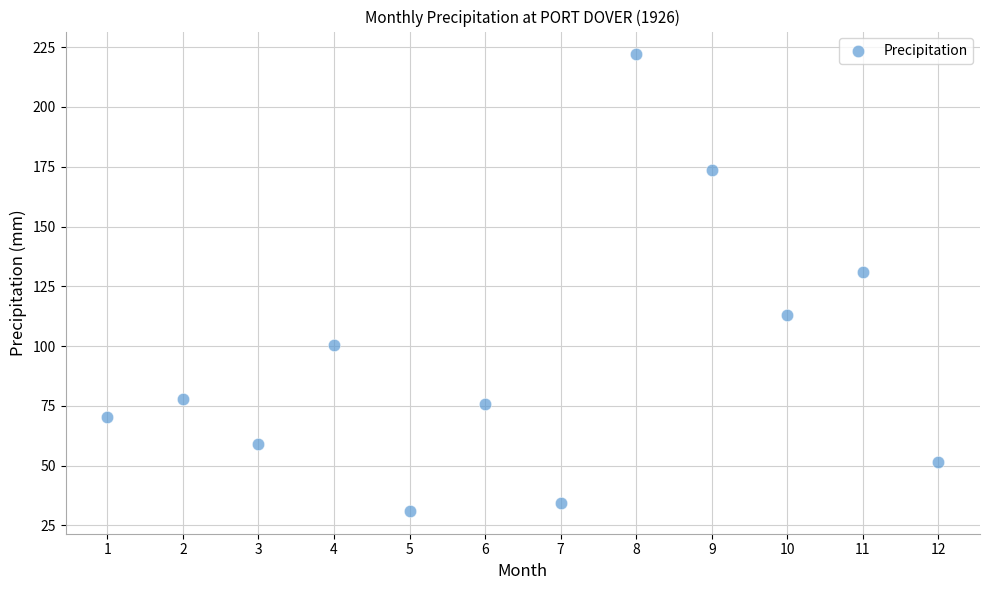

What is the average Y value?

95.0